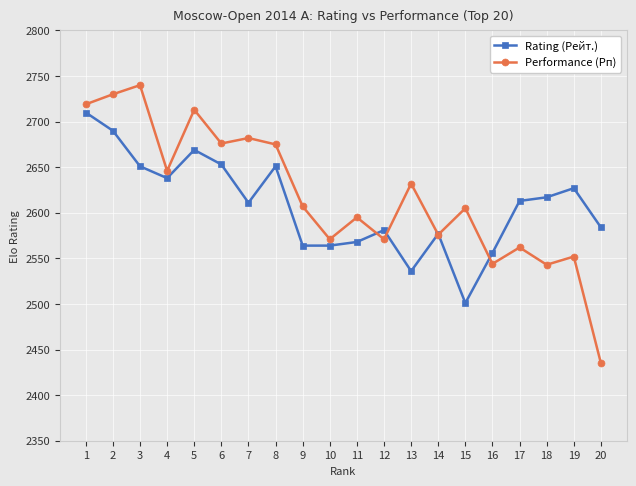

What is the approximate value of Rating (Рейт.) at 12?

2581